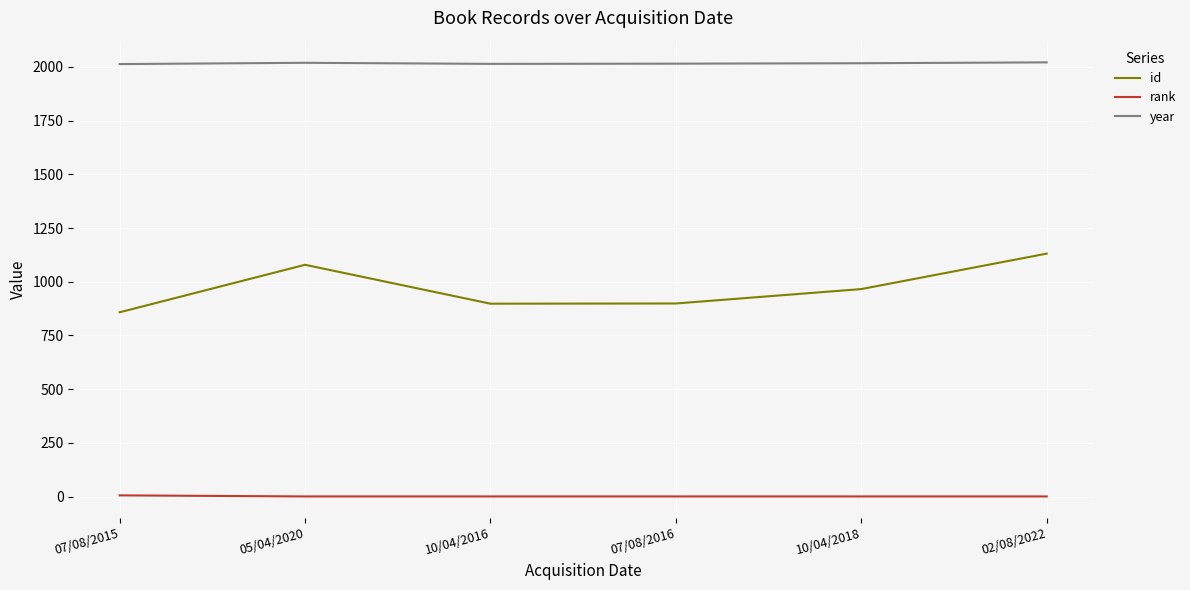

Which series has the largest range (max minus min)?

id